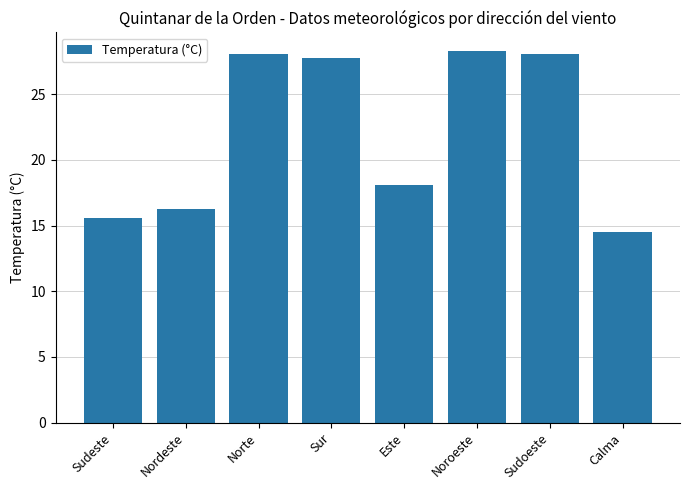

How many values exceed 27?

4